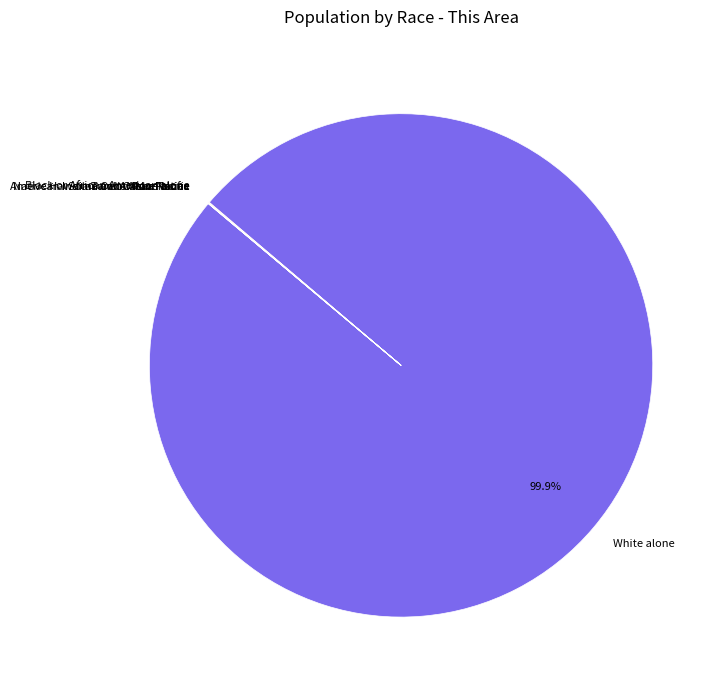

Is there a majority slice in this chart?

Yes